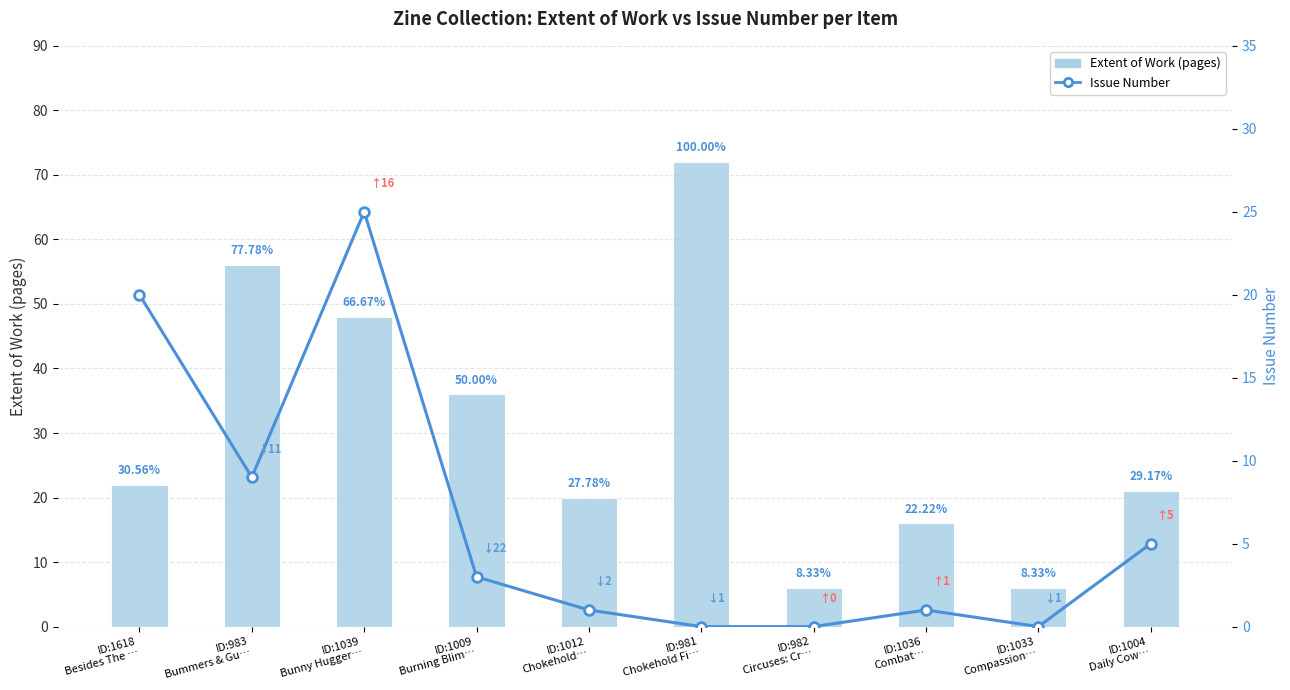

List the series in order of their peak value, lowest first.

Issue Number, Extent of Work (pages)